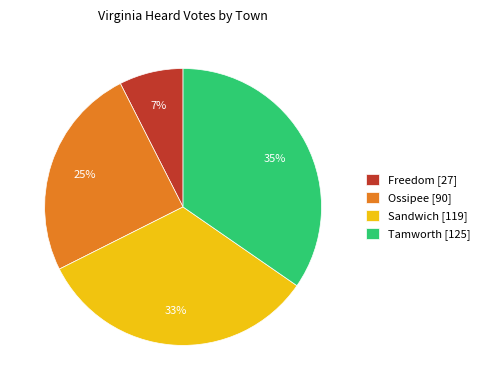

True or false: Freedom accounts for 7% of the total.

True